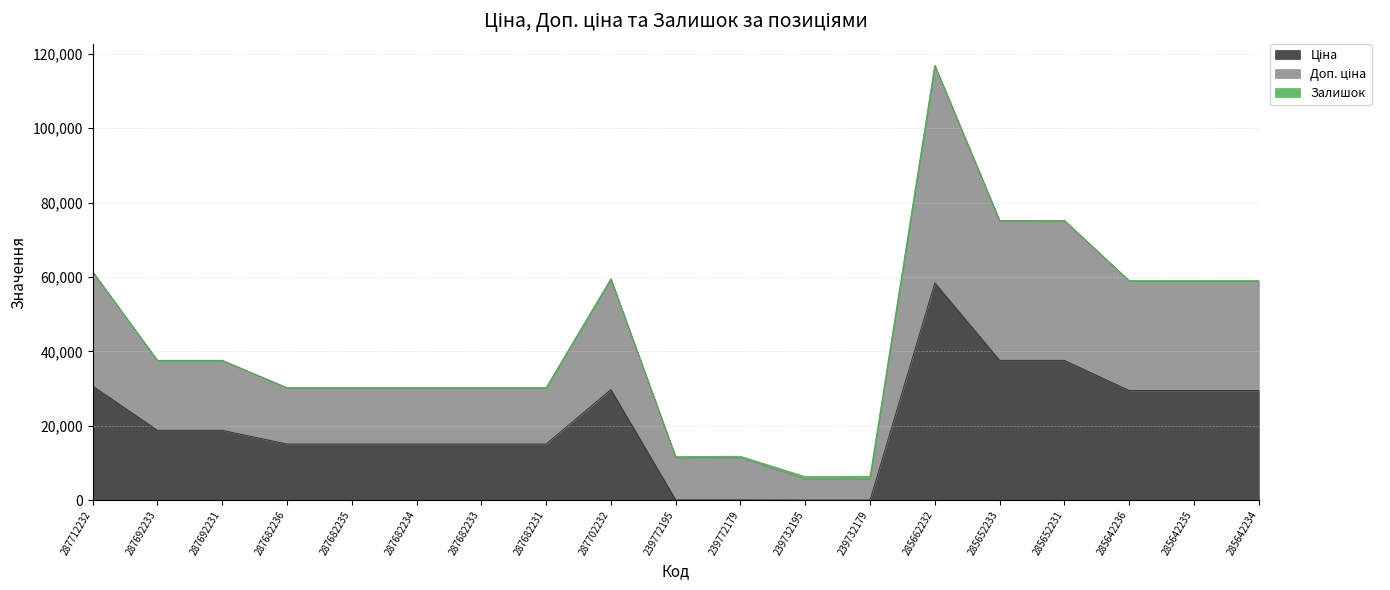

At how many categories does at least one series exceed 65924?

3